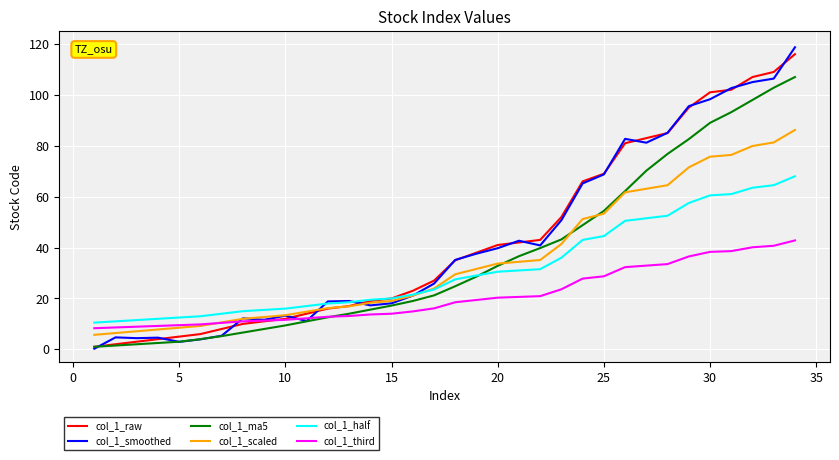

Which series has the widest spread of values?

col_1_smoothed